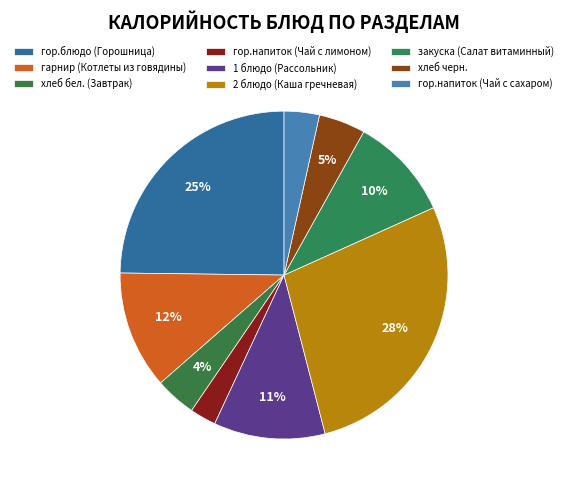

How many segments does this pie chart have?

9